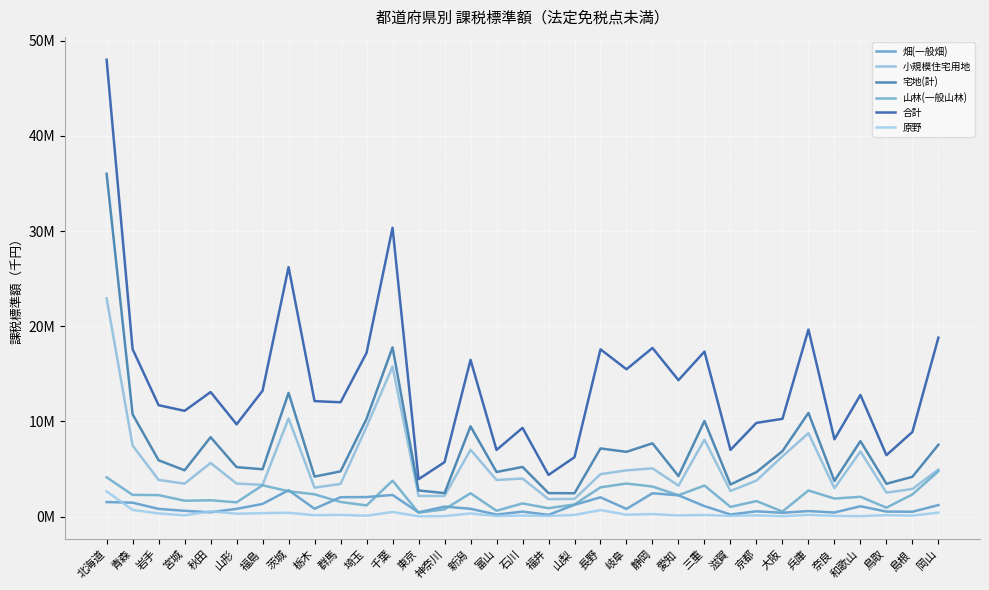

How many interior local valleys does the 原野 series have?

13